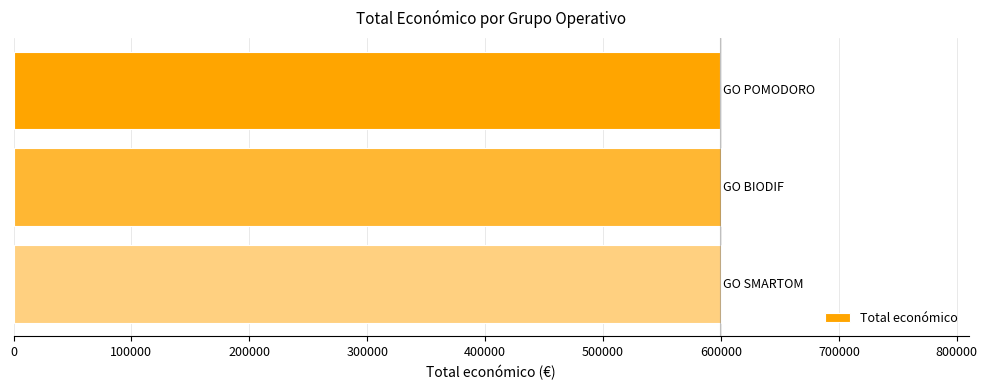

What is the sum of all values?

1799429